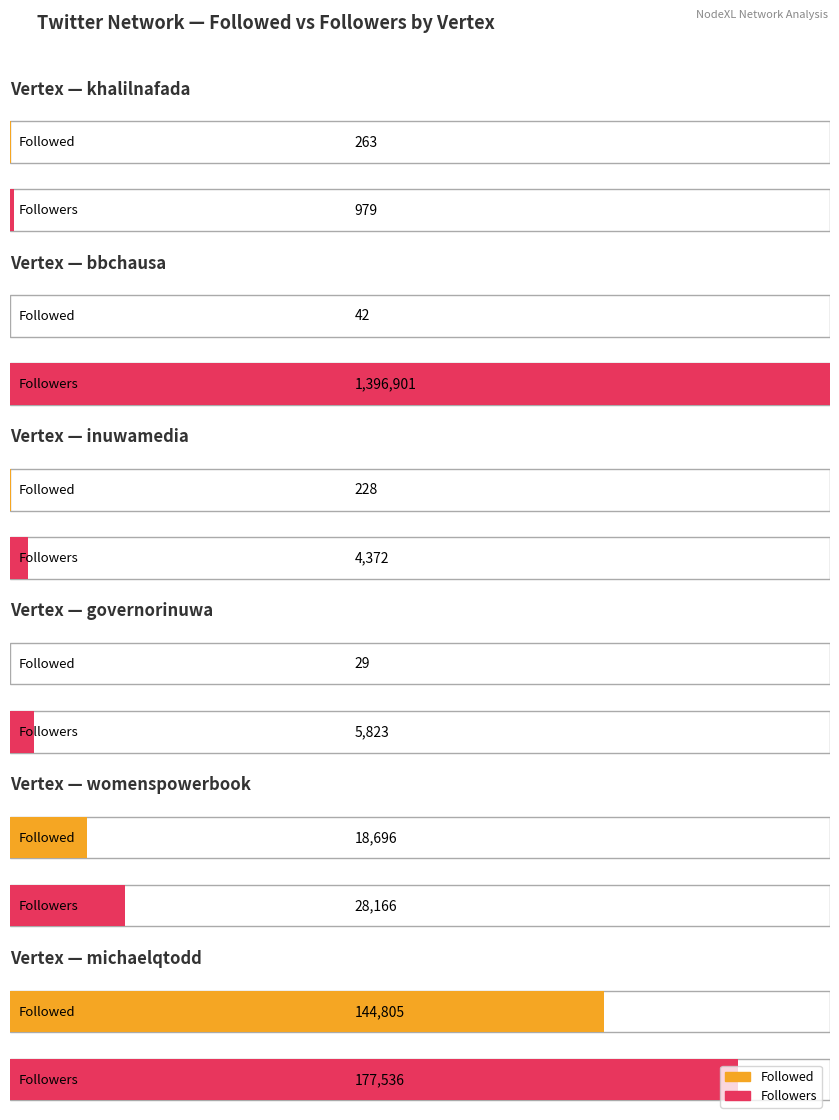

Are the bars grouped side by side (vs. stacked)?

Yes